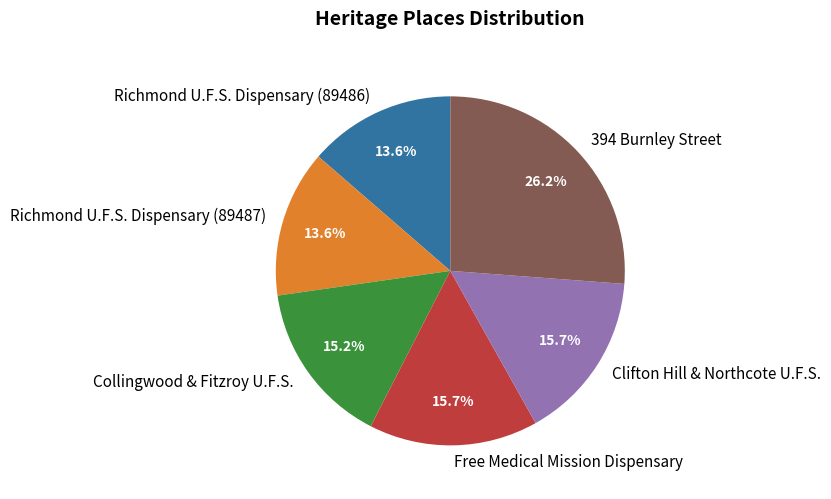

To the nearest percent, what is the difference between the largest and smallest slice percentages?

13%